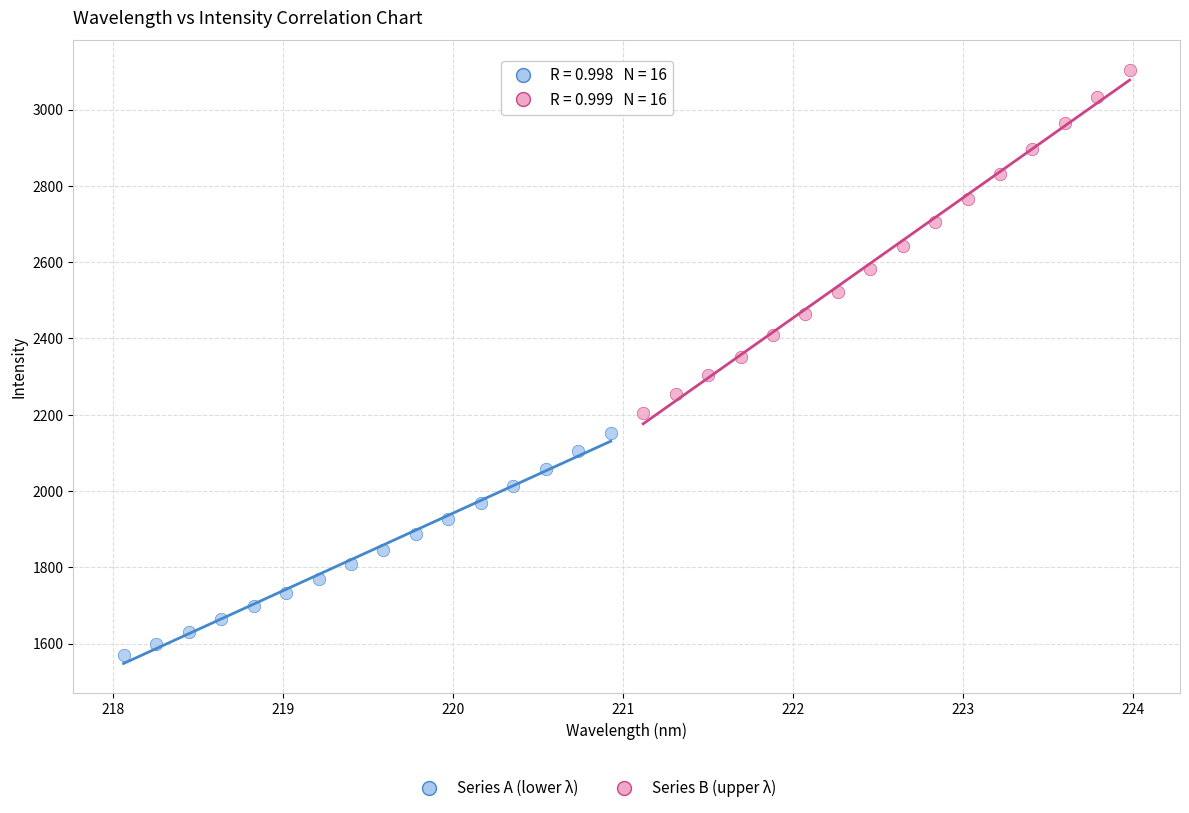

Which series reaches the minimum Y coordinate?

Series A (lower λ)